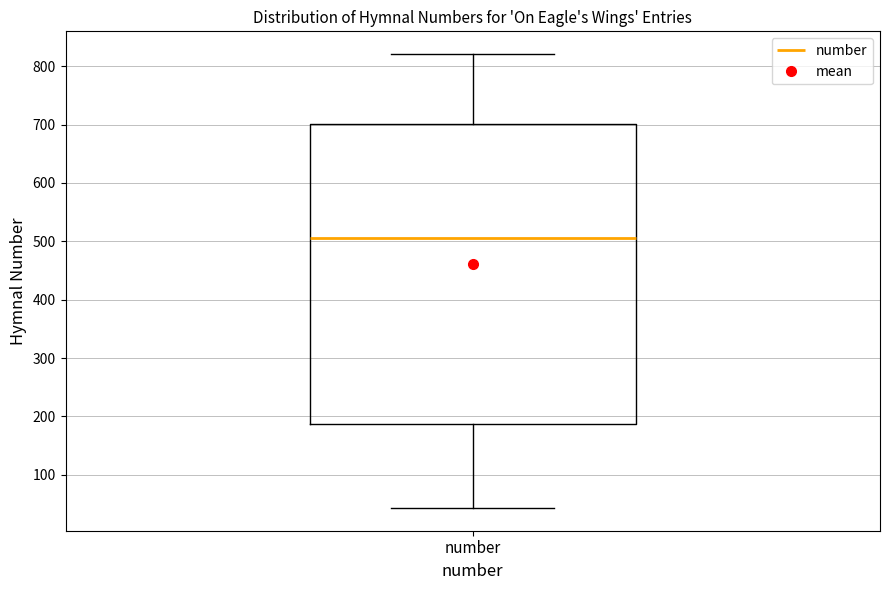

Read this box plot against the y-axis: the position of the median line, the range covered by the box, and the ends of both whiskers. The values are not printed on the chart, so give them approximately, as read against the axis.

median 510, box 190 to 700, whiskers 40 to 820